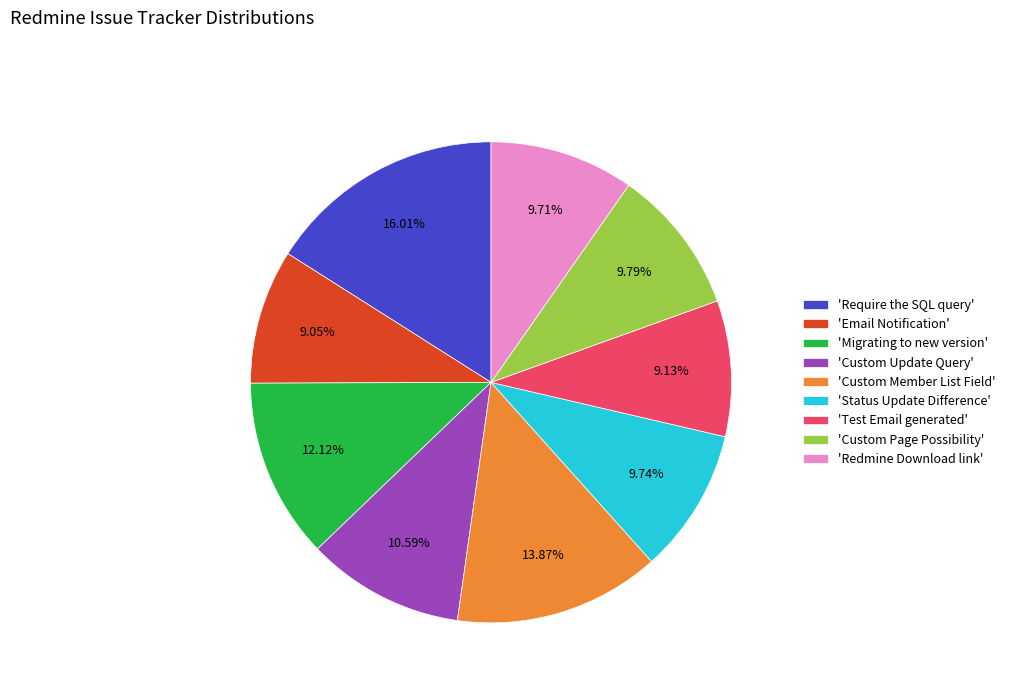

Combined, do 'Migrating to new version' and 'Email Notification' account for over 50%?

No